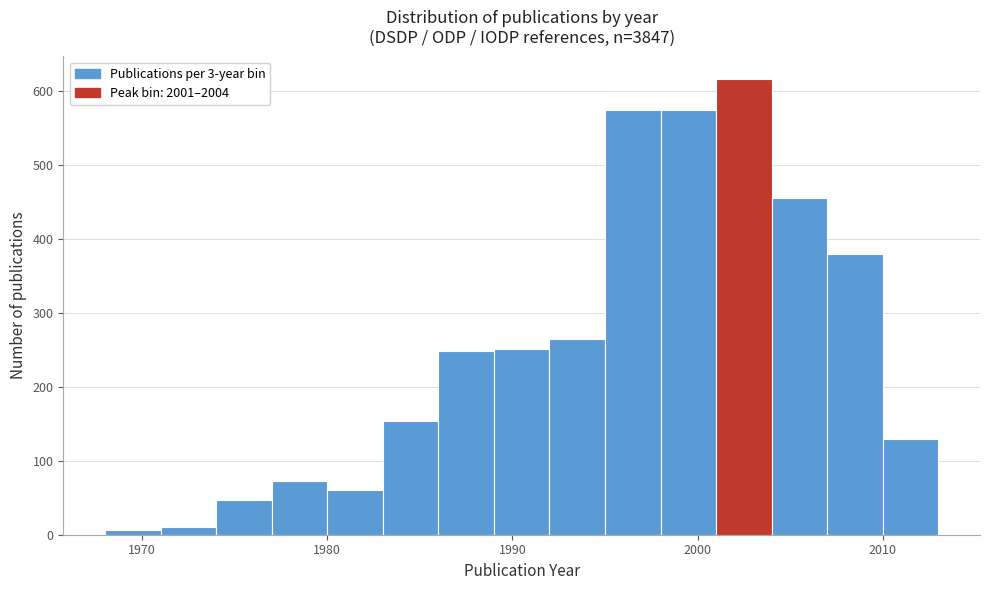

Read against the x-axis, roughly where is the centre of the tallest bar?

2003